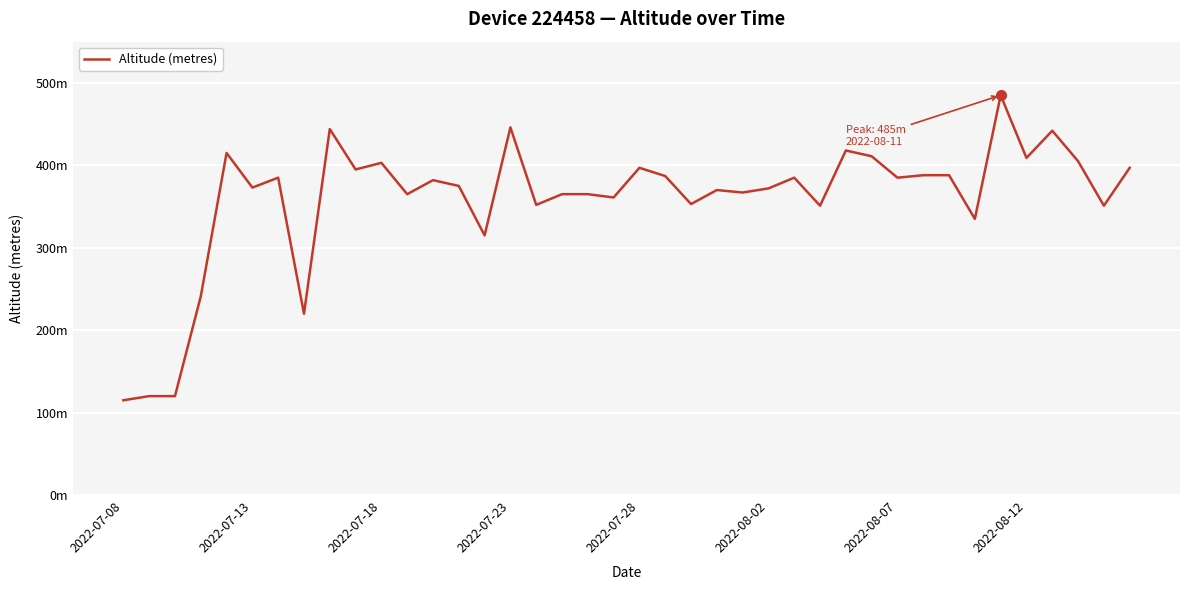

Is this an area chart (filled region under the line)?

No